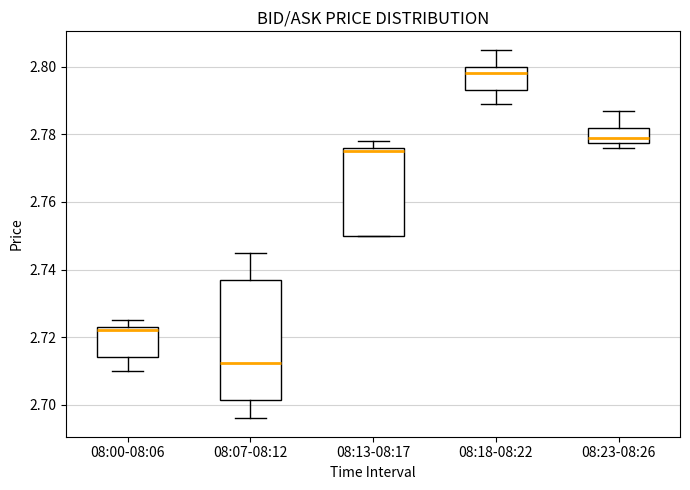

Reading left to right, transcribe this box plot: for each box, give where its median line is, the range the box spans, and where its two whiskers end, as read against the y-axis. The values are not printed on the chart, so give them approximately, as read against the axis.

08:00-08:06: median 2.722, box 2.714 to 2.724, whiskers 2.710 to 2.726
08:07-08:12: median 2.712, box 2.702 to 2.738, whiskers 2.696 to 2.746
08:13-08:17: median 2.776 (just below the box's upper edge), box 2.750 to 2.776, whiskers 2.750 to 2.778
08:18-08:22: median 2.798, box 2.794 to 2.800, whiskers 2.790 to 2.806
08:23-08:26: median 2.780, box 2.778 to 2.782, whiskers 2.776 to 2.788